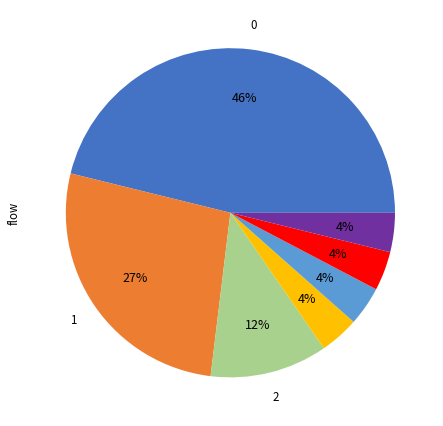

To the nearest percent, what is the difference between the largest and smallest slice percentages?

42%